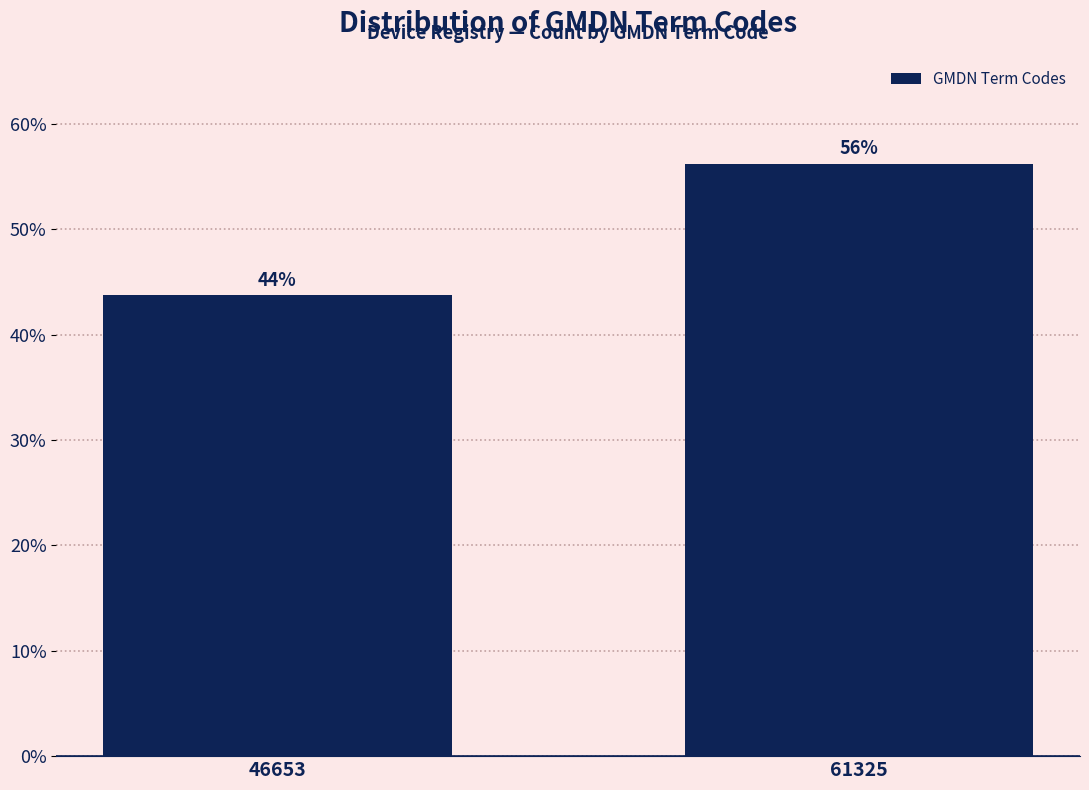

The chart shows a value of 87.7 at 61325. True or false?

False